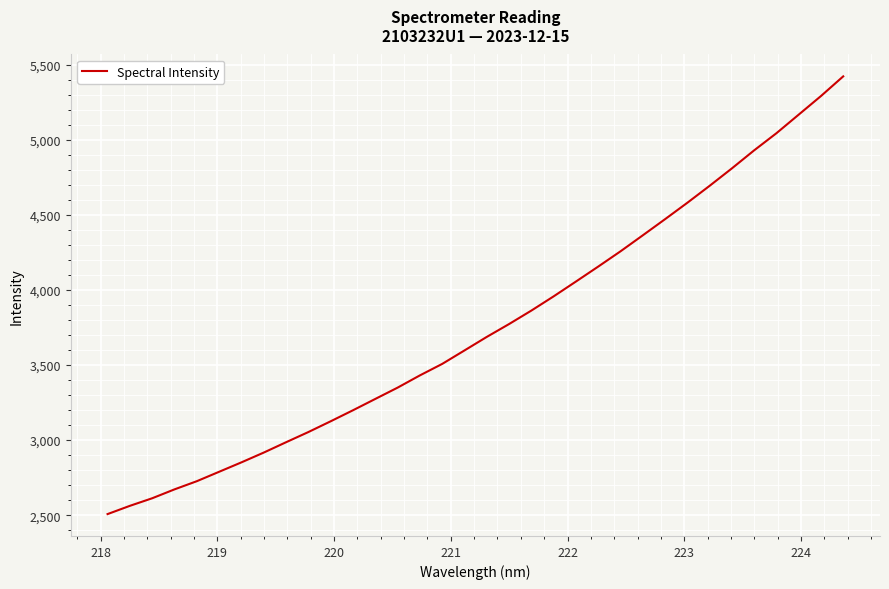

What is the smallest value displayed?

2507.4